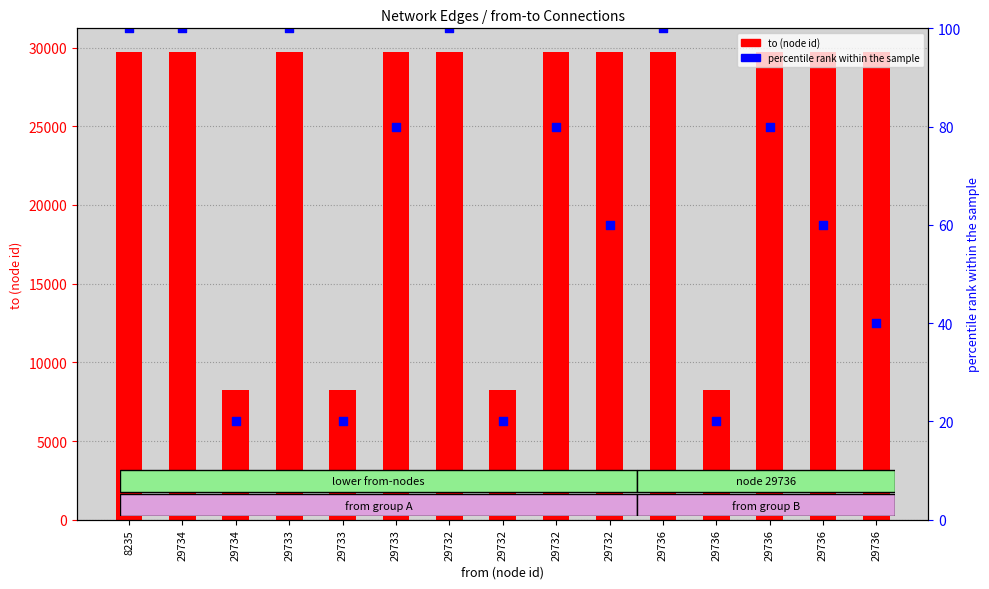

Is the value of to at 29736 greater than the value of percentile rank within the sample at 29736?

Yes